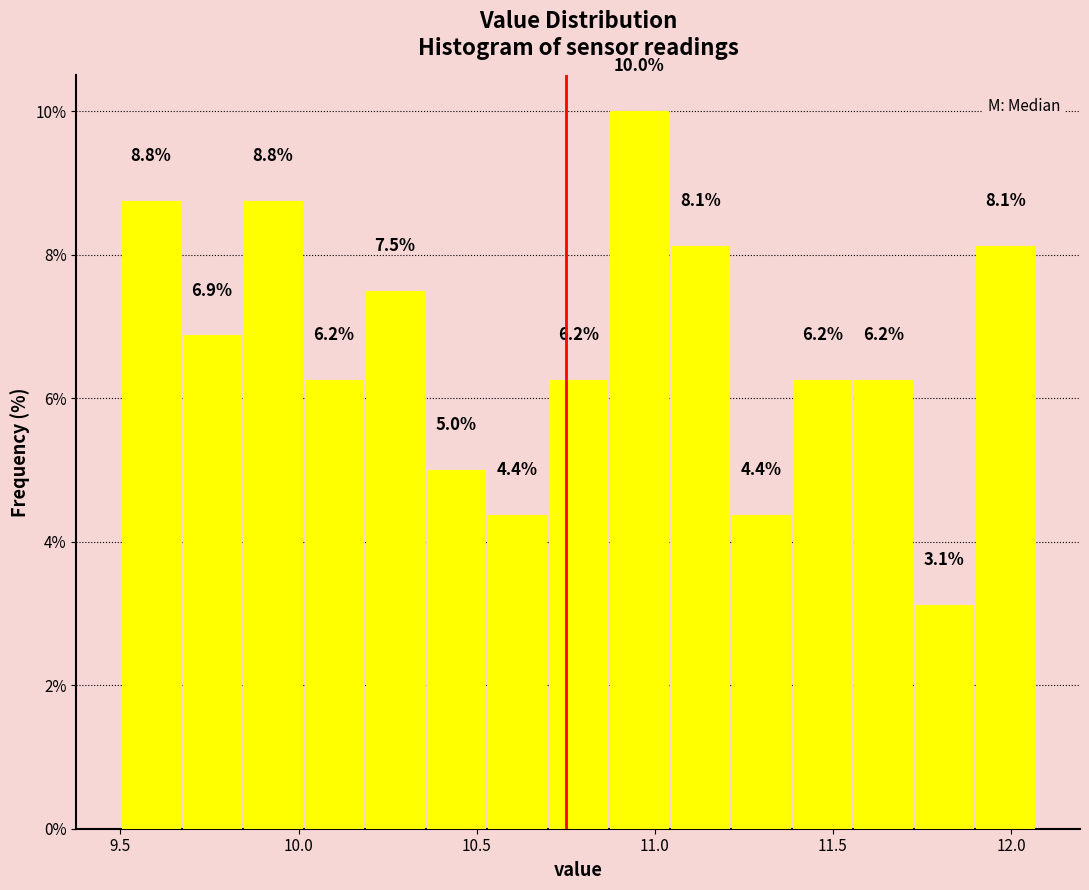

Read against the x-axis, roughly where is the centre of the tallest bar?

10.95